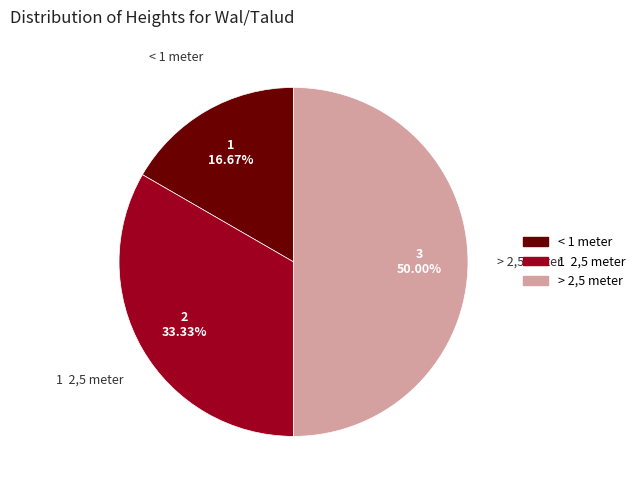

Rank the categories by value from highest to lowest.

> 2,5 meter, 1 2,5 meter, < 1 meter